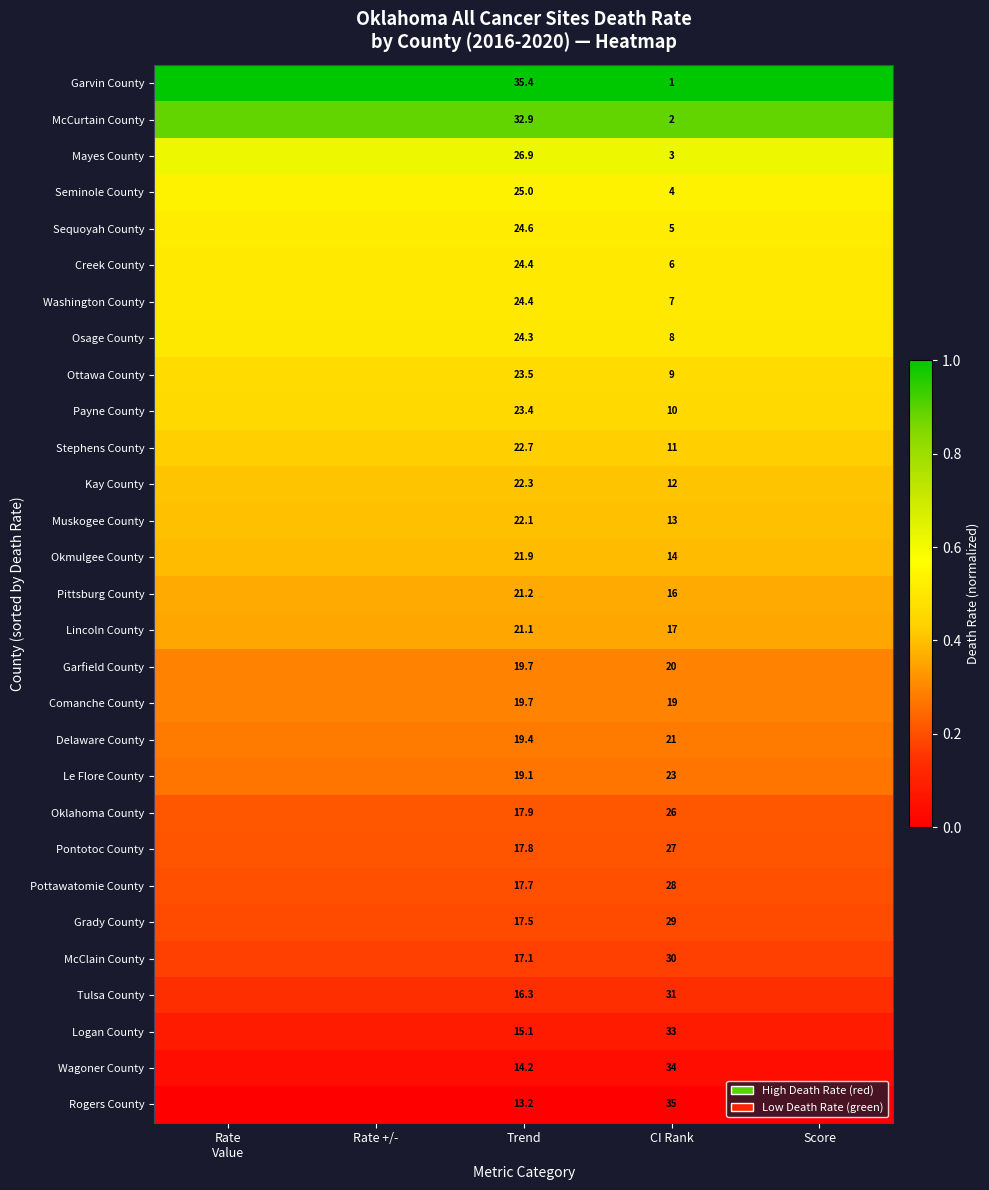

What is the difference between the highest and lowest values at Rate +/-?

1.0